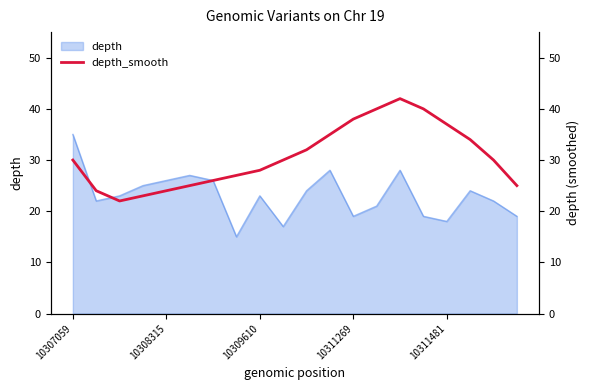

At which label does depth reach its peak?

10307059